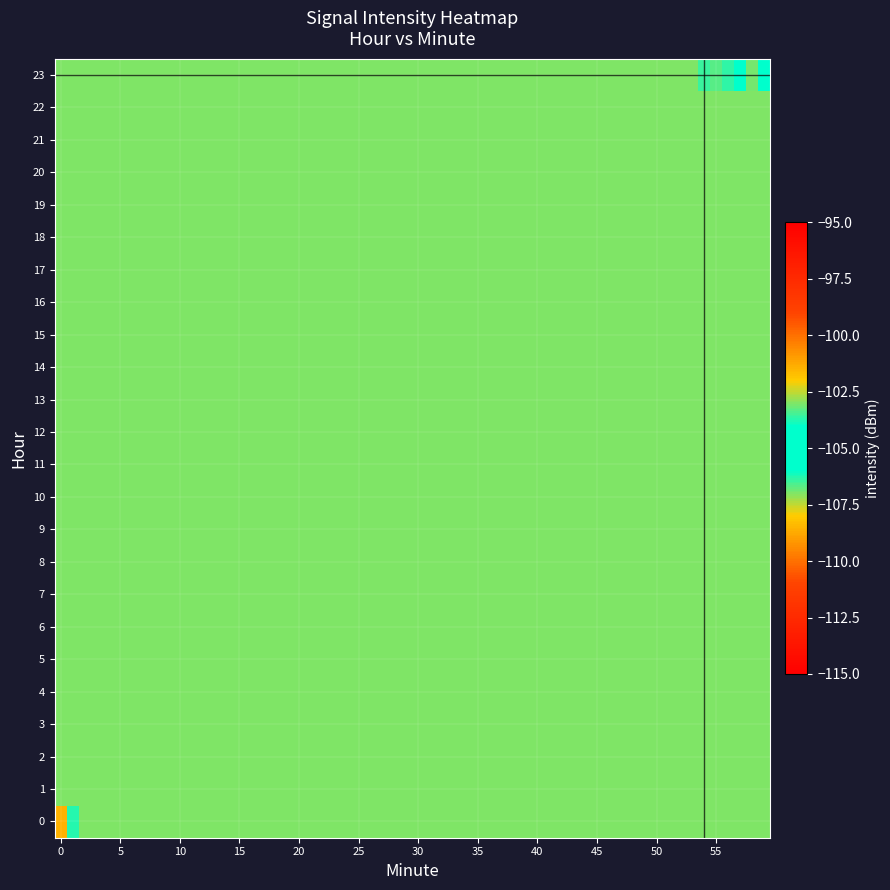

What is the sum of all 0 values?

-812.9